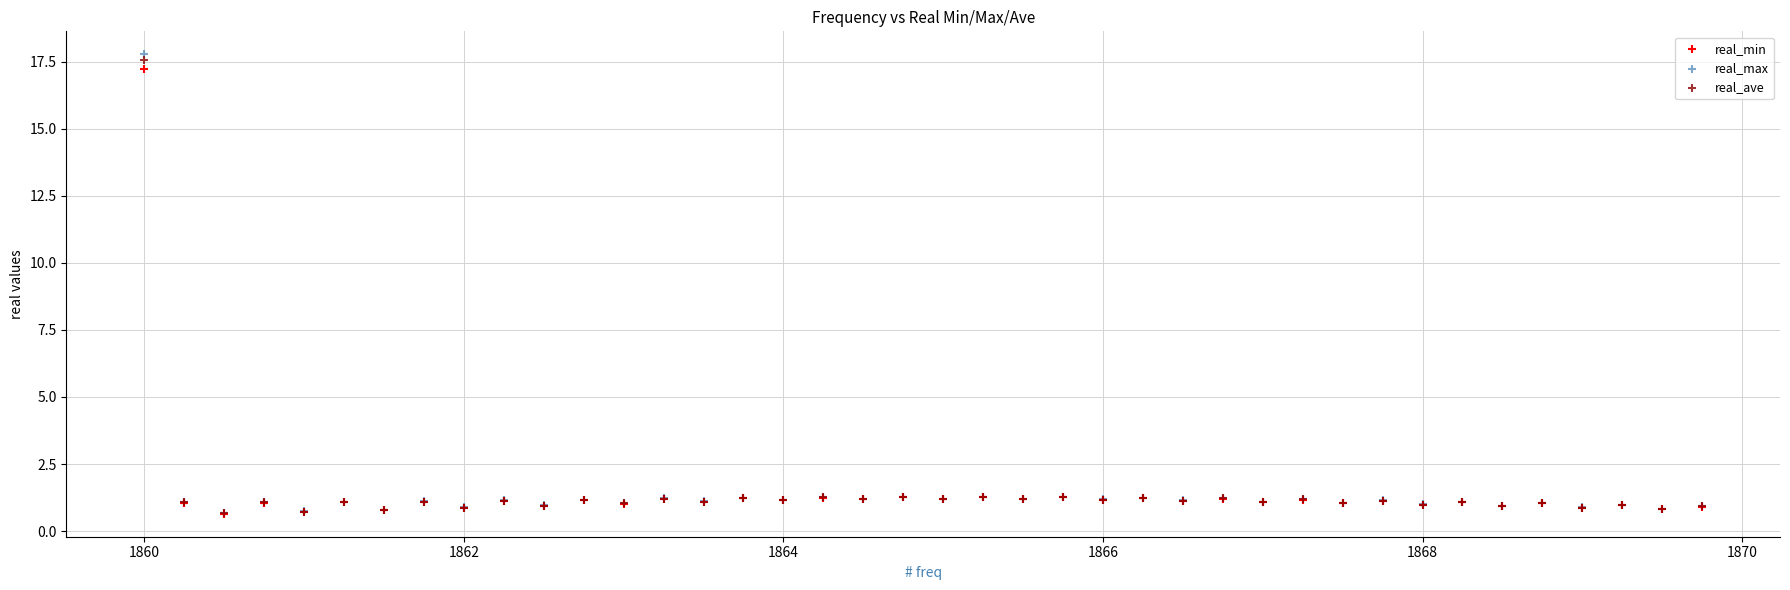

Which series reaches the maximum Y coordinate?

real_max